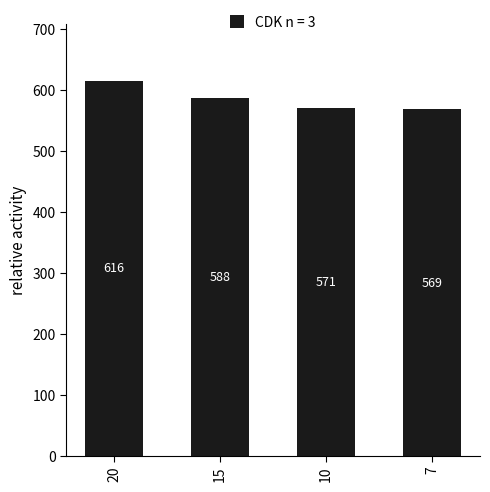

At which label is the value closest to 592?

15